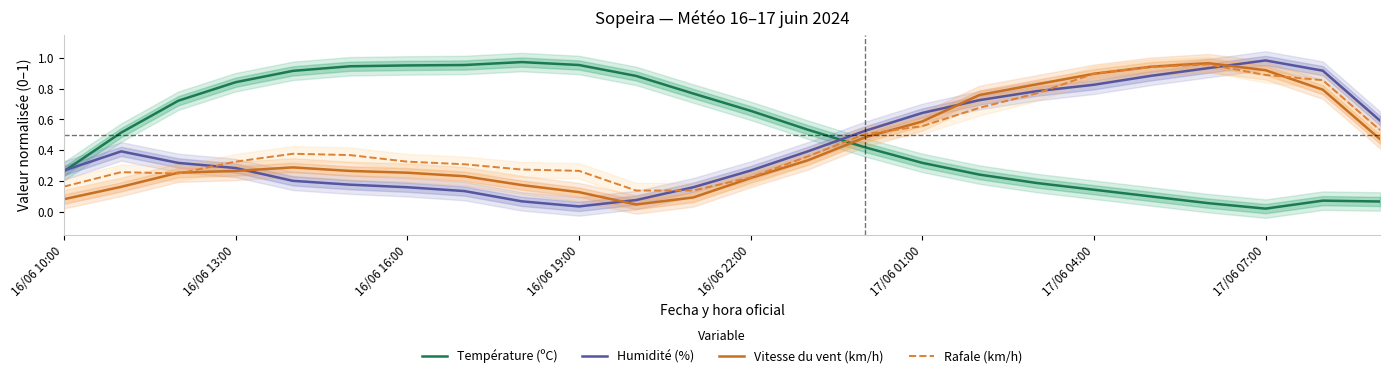

How many categories are shown in the chart?

24